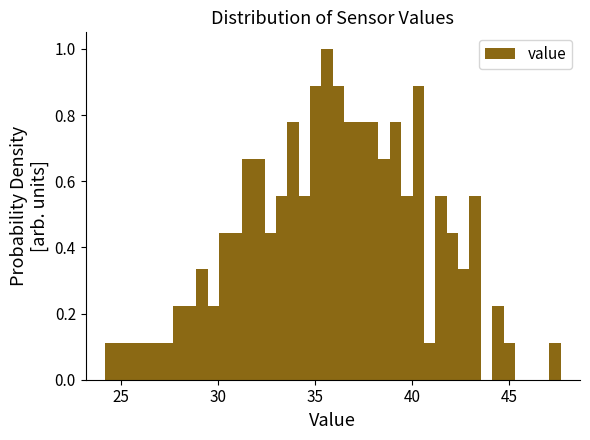

Around what value on the x-axis is the tallest bar? Give the approximate position of its centre, as read against the axis.

35.5